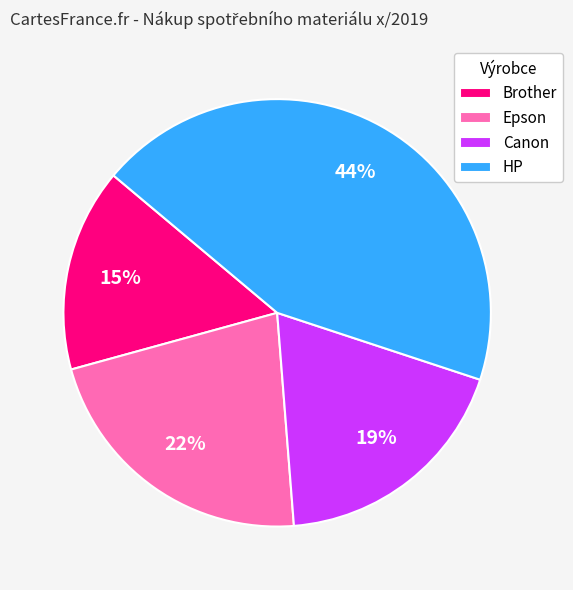

Is the sum of Canon and Brother greater than half?

No